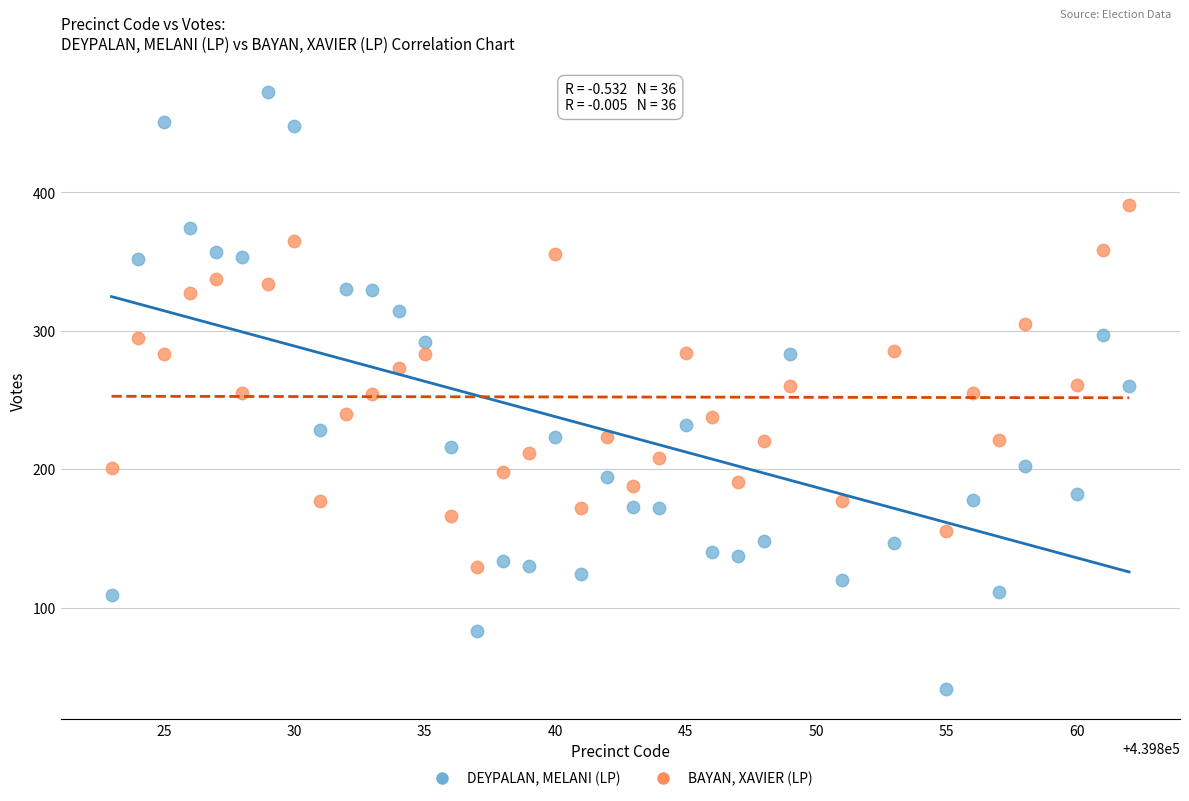

Which series has the largest Y range (max minus min)?

DEYPALAN, MELANI (LP)